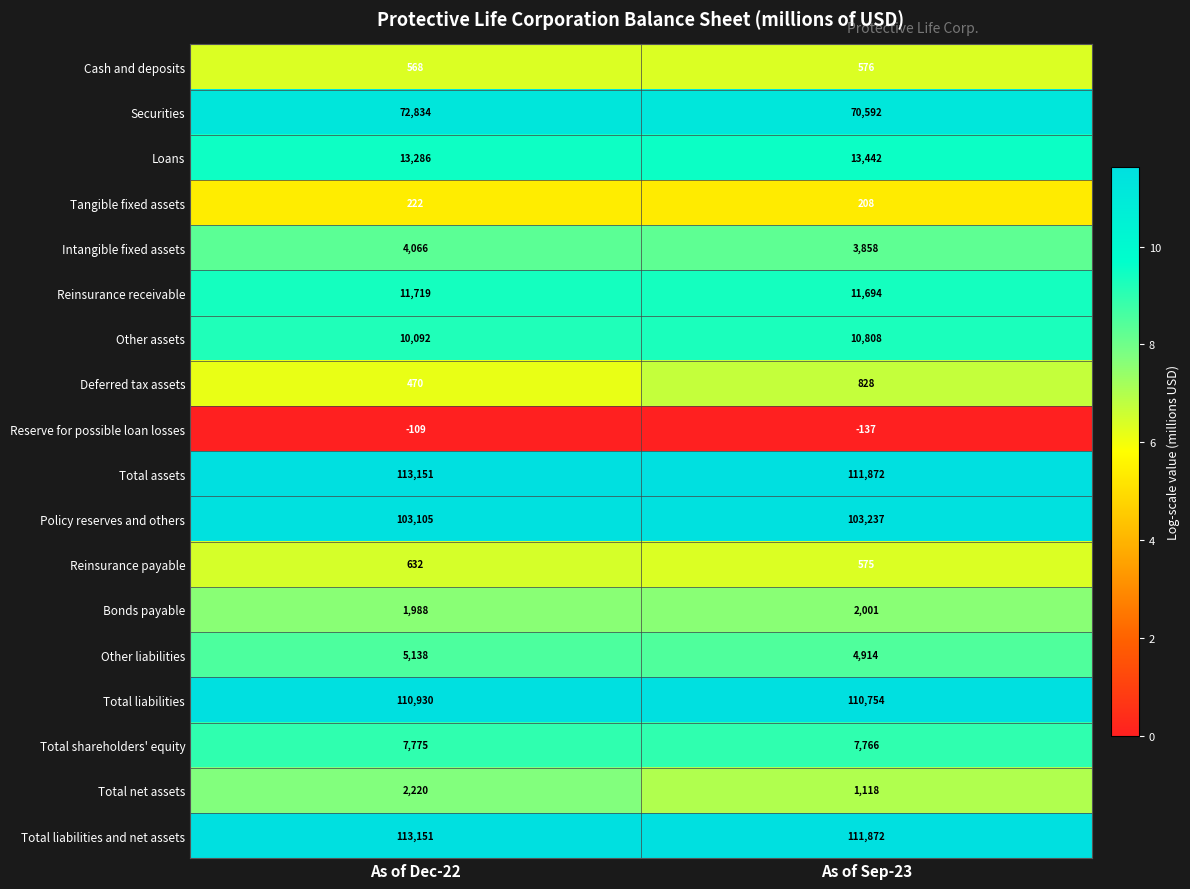

List the labels in order of Cash and deposits value, largest first.

As of Sep-23, As of Dec-22